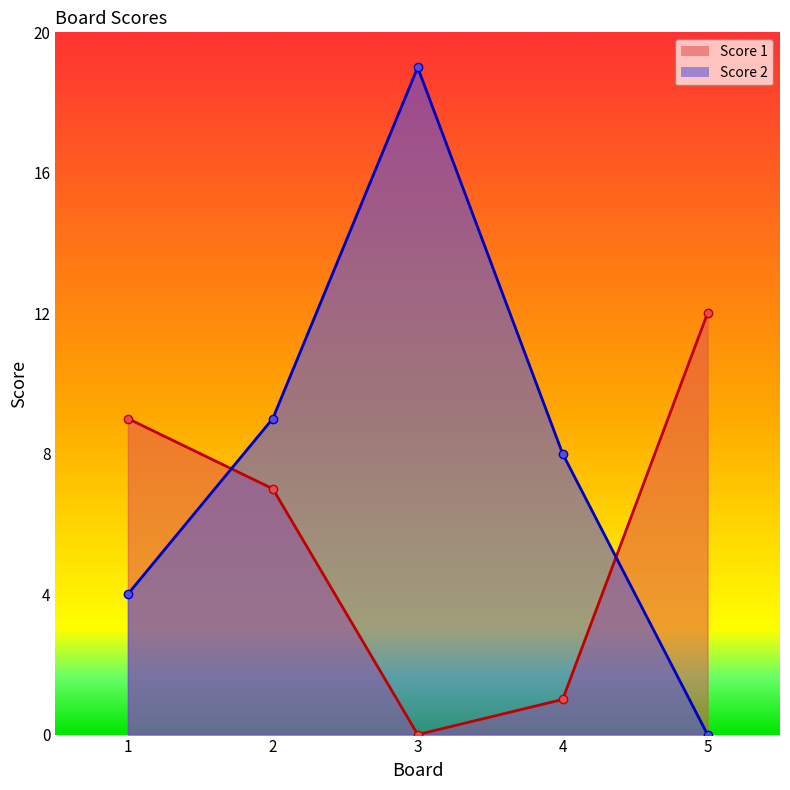

Rank the series at 3 from highest to lowest value.

Score 2, Score 1